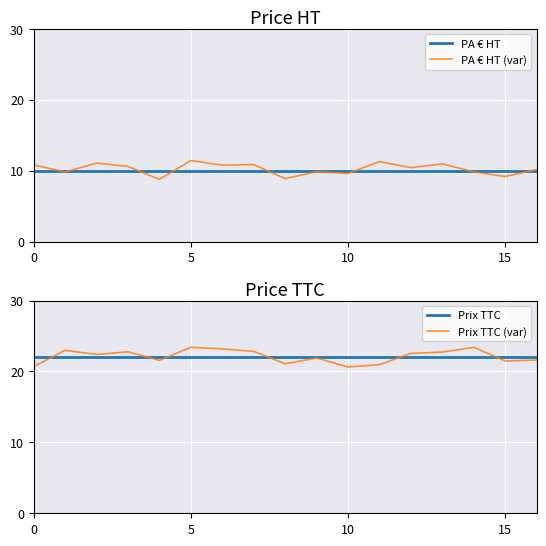

True or false: PA € HT (var) has more than 1 points higher than both neighbors.

True